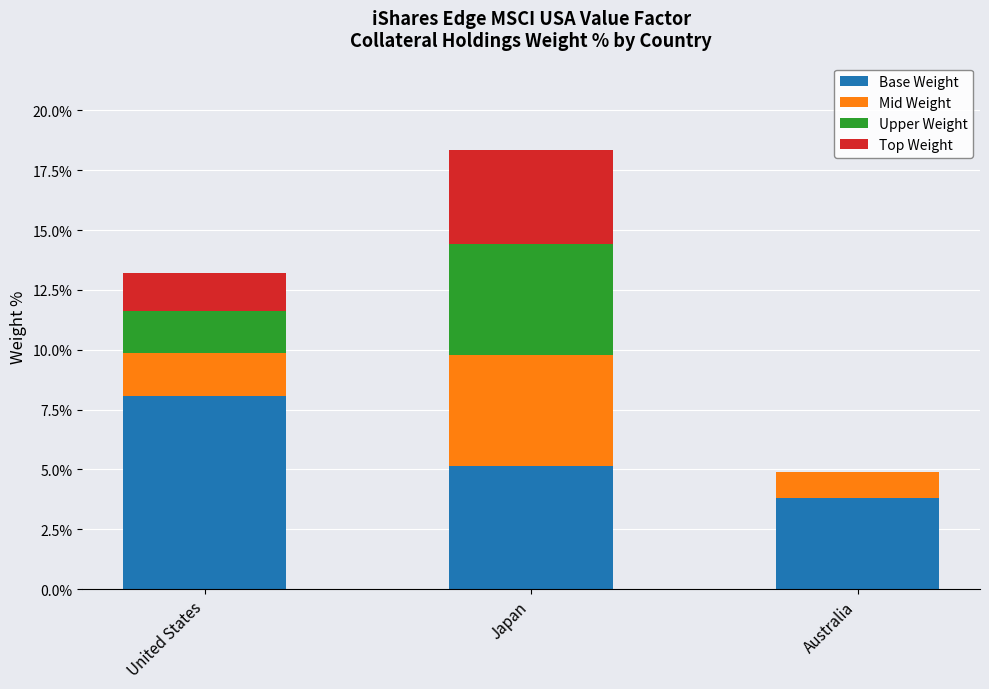

True or false: Base Weight has a value of 8.1 at United States.

True